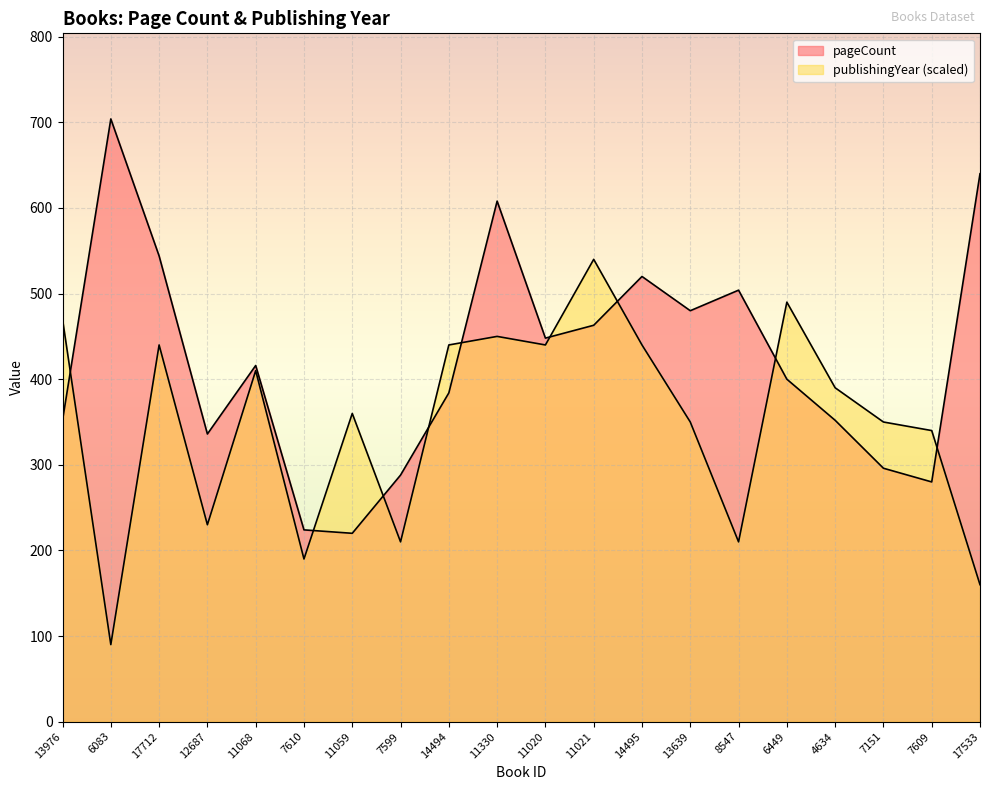

What is the label of the 19th point from the right?

6083